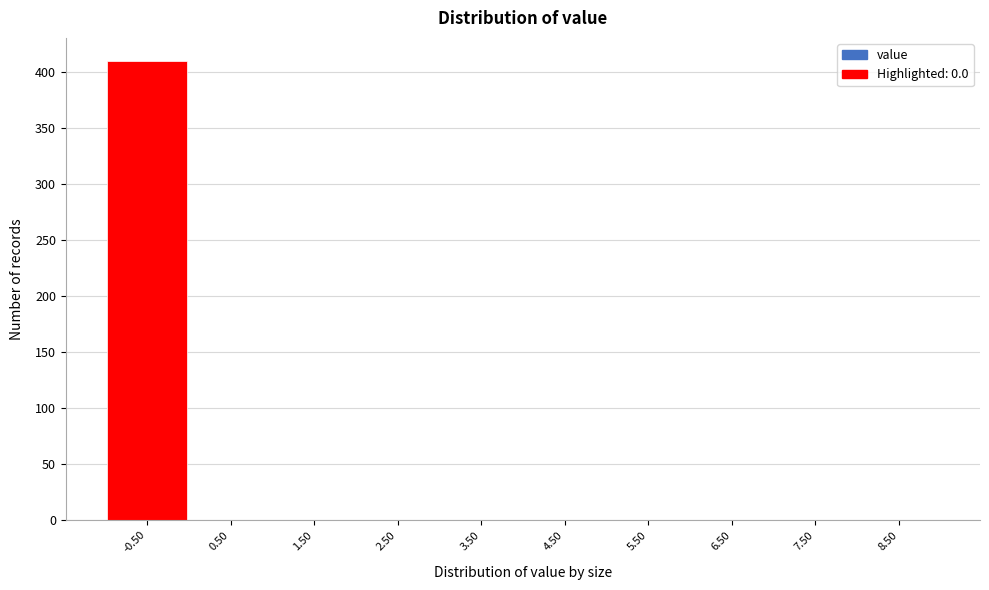

Reading left to right, what are all the values shown in this chart?

-0.50=410	0.50=0	1.50=0	2.50=0	3.50=0	4.50=0	5.50=0	6.50=0	7.50=0	8.50=0